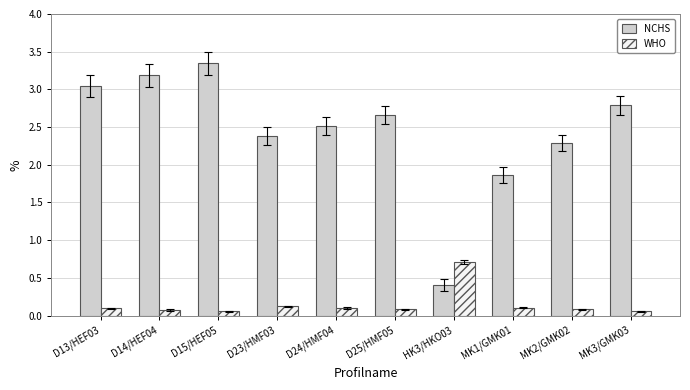

Where does the NCHS series first go above 2?

D13/HEF03